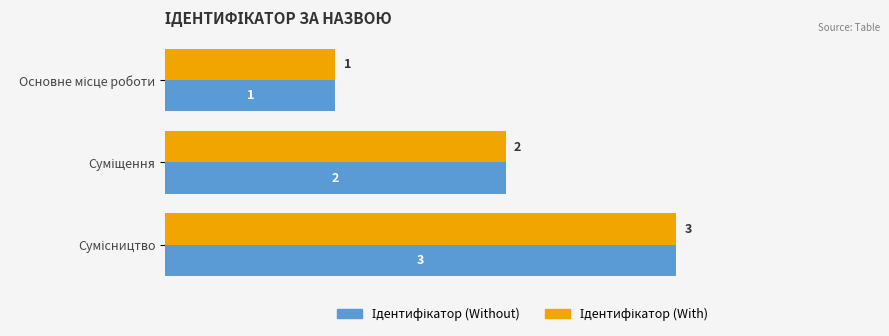

How many distinct data groups are displayed?

2